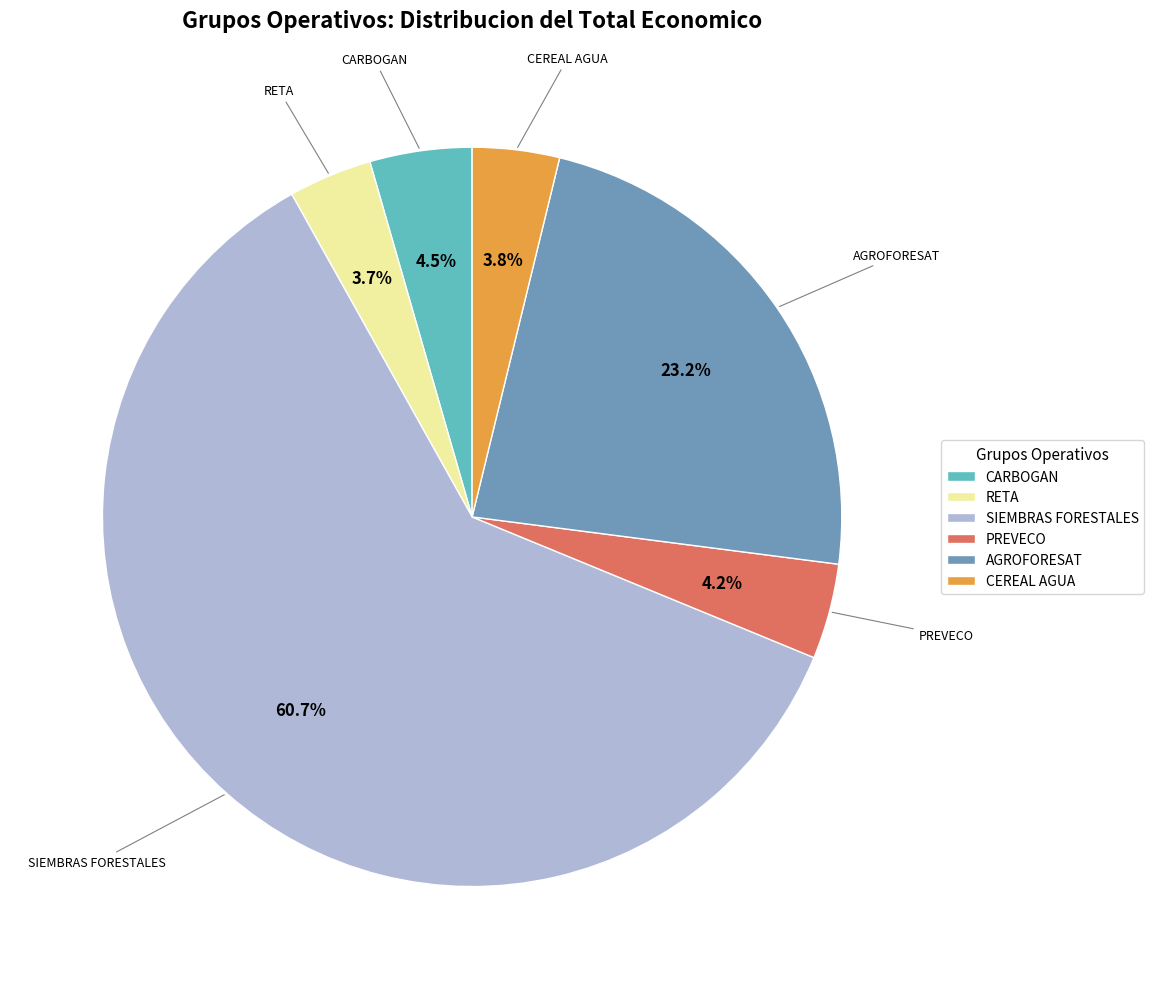

What percentage is the AGROFORESAT slice, to the nearest percent?

23%